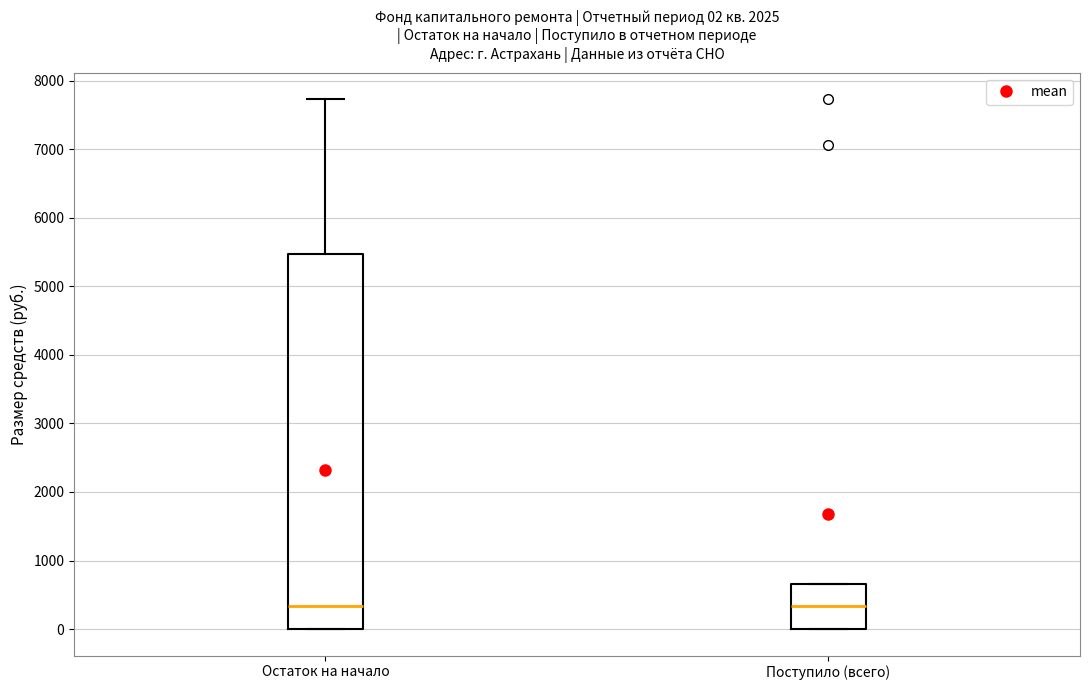

Which box is the tallest, from its lower edge to its upper edge?

Остаток на начало